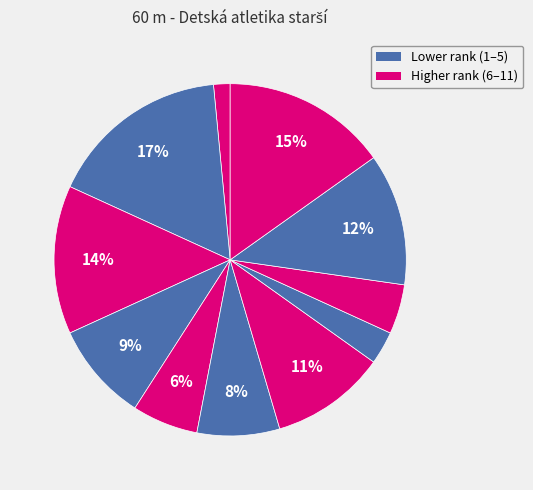

How many segments does this pie chart have?

11